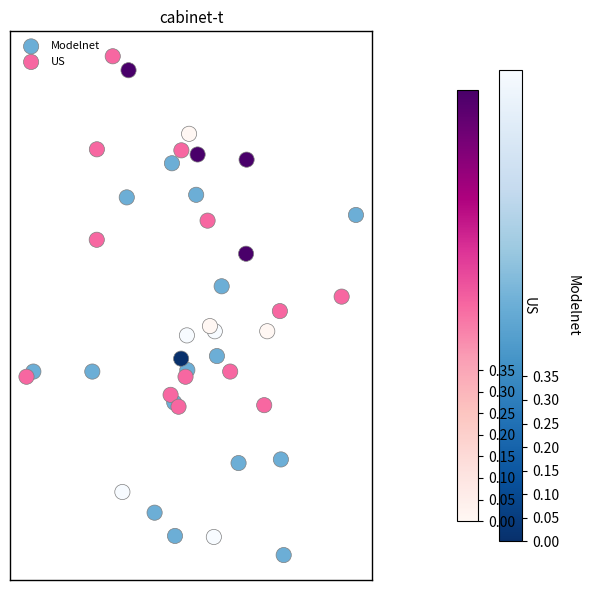

What are all the series names shown in the legend?

Modelnet, US